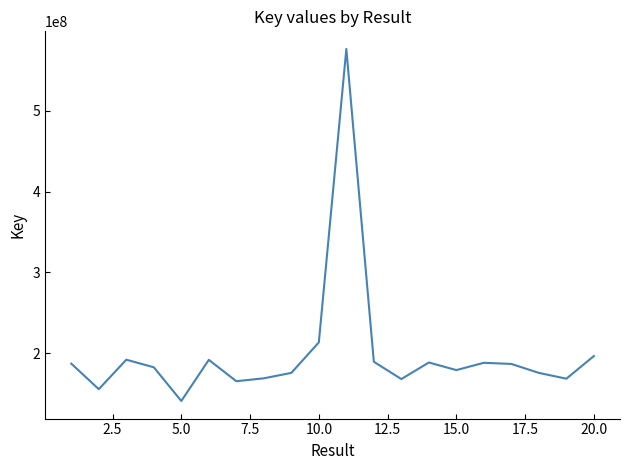

How many lines are shown in the chart?

1